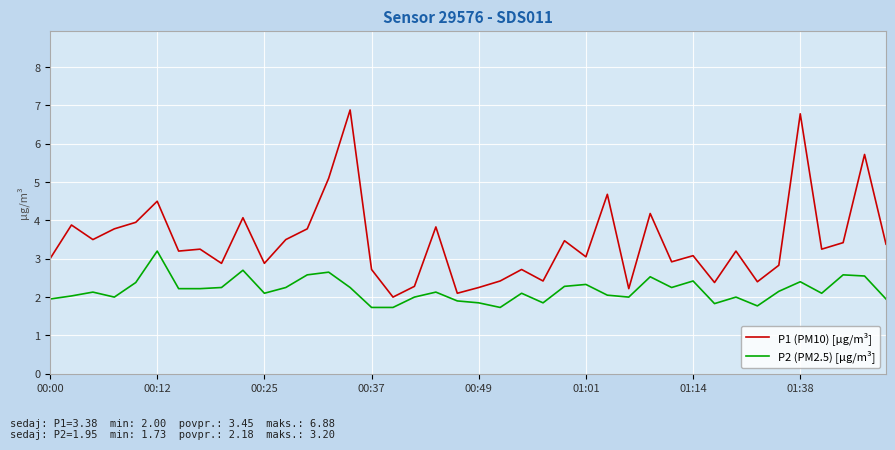

True or false: P2 (PM2.5) [µg/m³] and P1 (PM10) [µg/m³] cross at least once.

False